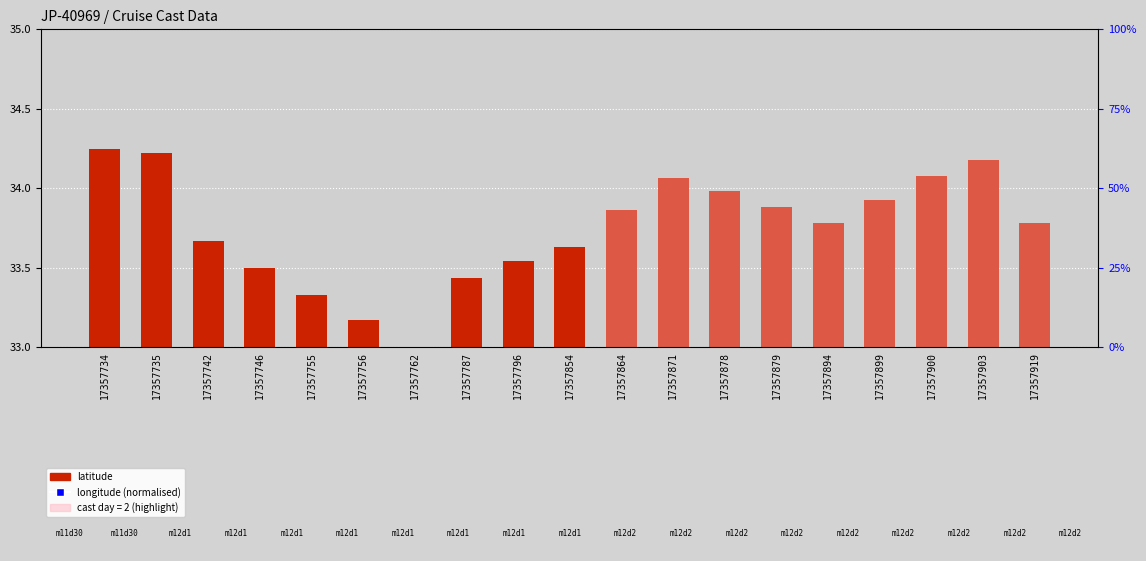

Which series has the widest spread of Y values?

longitude (normalised 0-50)